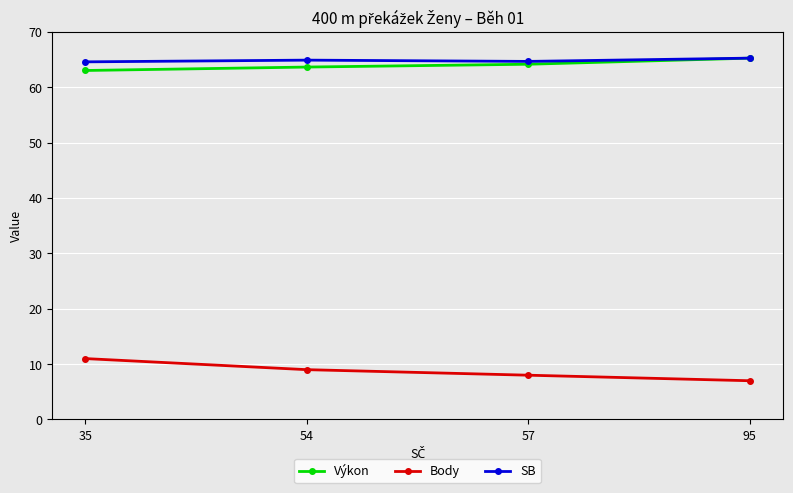

Is the value of Výkon at 54 greater than the value of SB at 35?

No